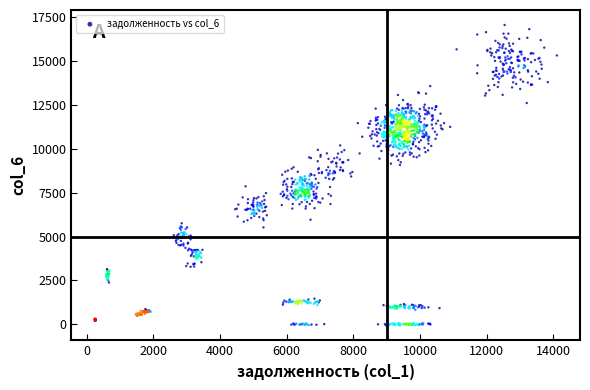

What is the range of X values (max minus min)?

13864.9